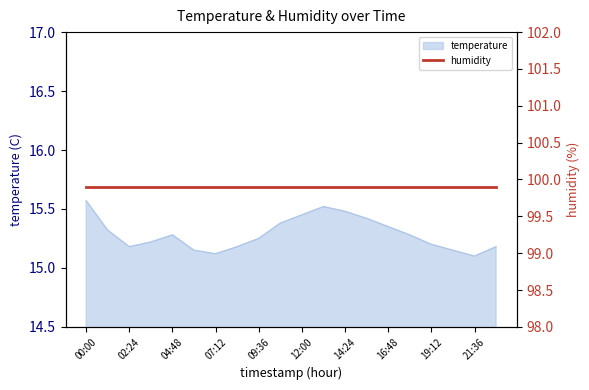

The value at 07:12 is 15.1. True or false?

True